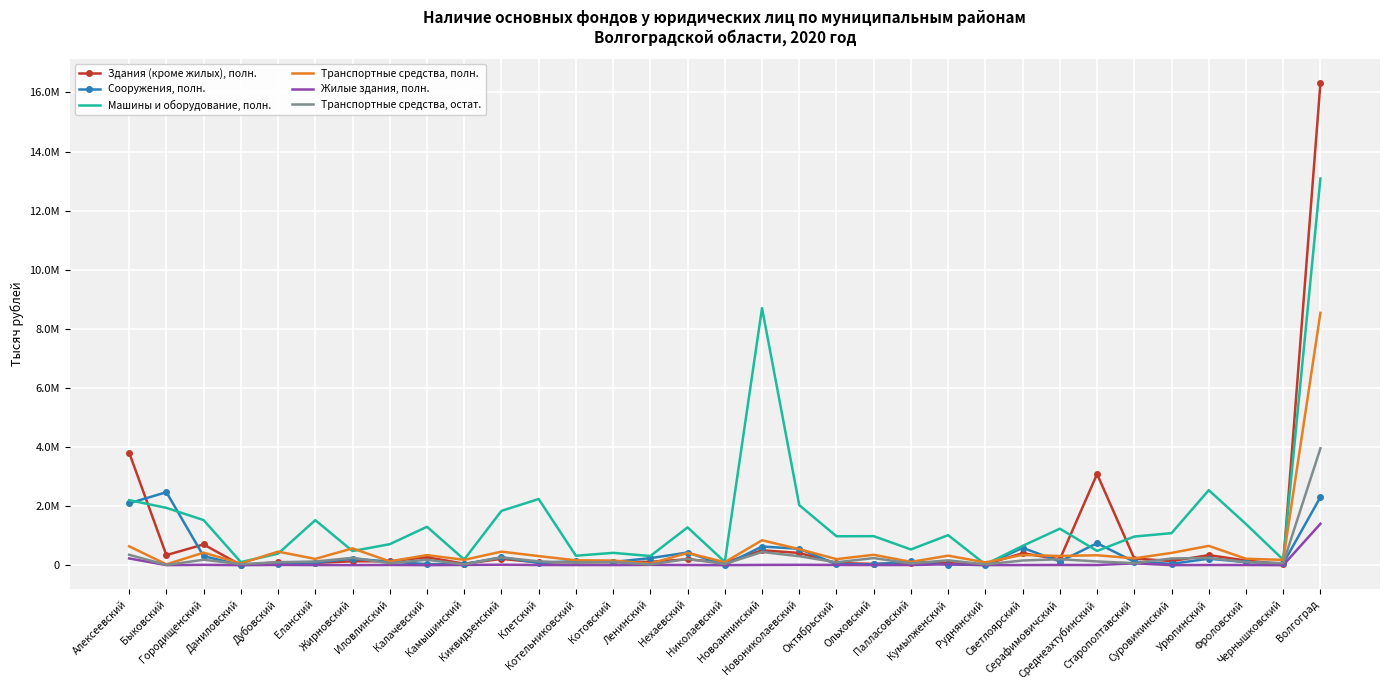

Where does the Жилые здания, полн. series first go above 4676?

Алексеевский